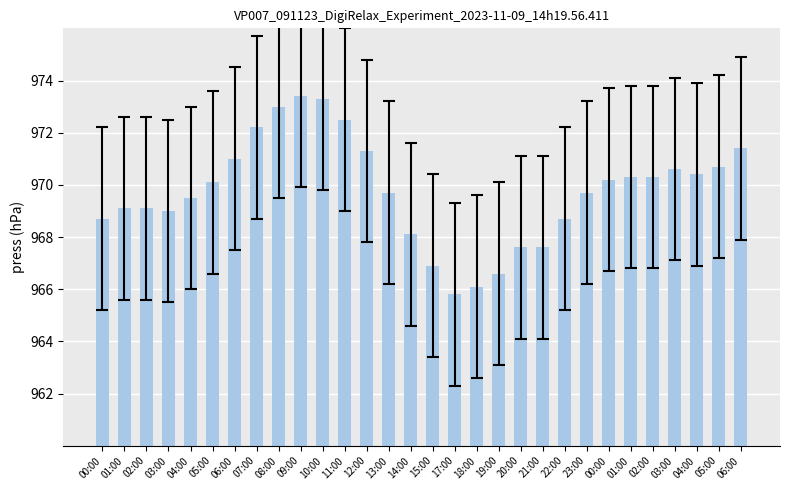

List the labels in order of value, largest first.

09:00, 10:00, 08:00, 11:00, 07:00, 06:00, 12:00, 06:00, 05:00, 03:00, 04:00, 01:00, 02:00, 00:00, 05:00, 13:00, 23:00, 04:00, 01:00, 02:00, 03:00, 00:00, 22:00, 14:00, 20:00, 21:00, 15:00, 19:00, 18:00, 17:00